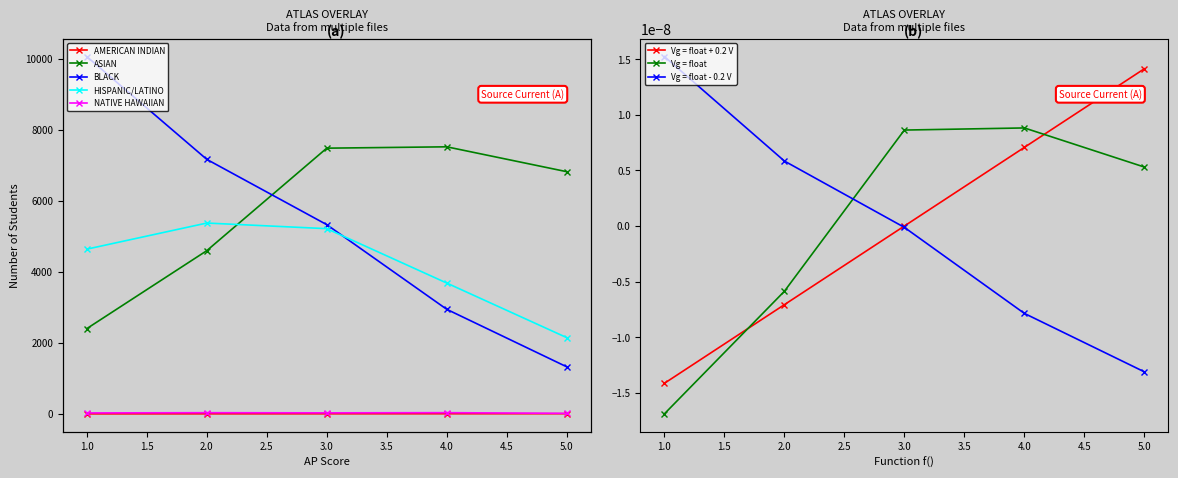

What are all the series names shown in the legend?

AMERICAN INDIAN, ASIAN, BLACK, HISPANIC/LATINO, NATIVE HAWAIIAN